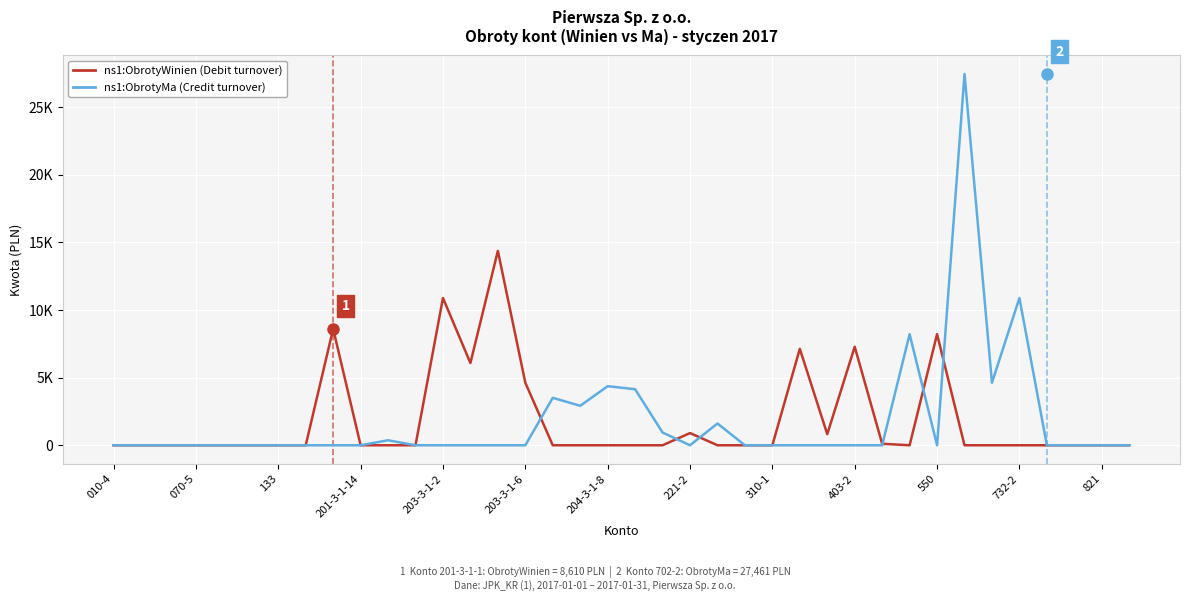

Does the chart have visible grid lines?

Yes